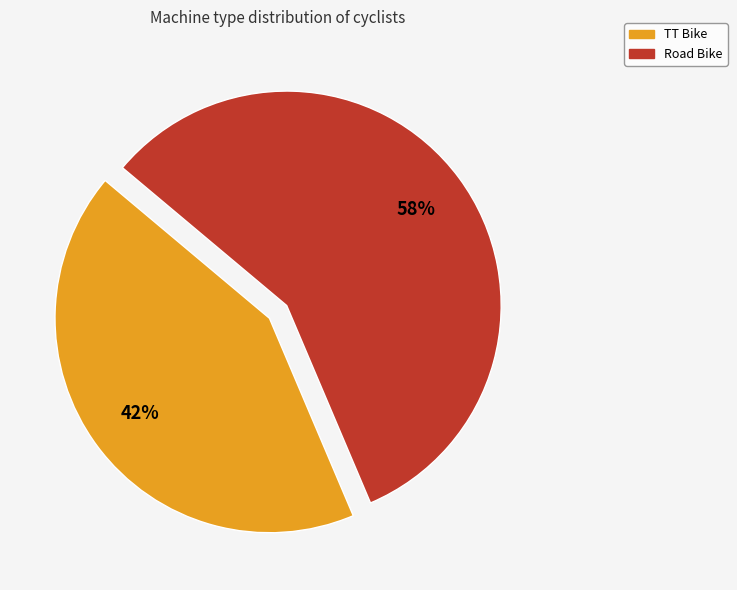

Is the sum of TT Bike and Road Bike greater than half?

Yes